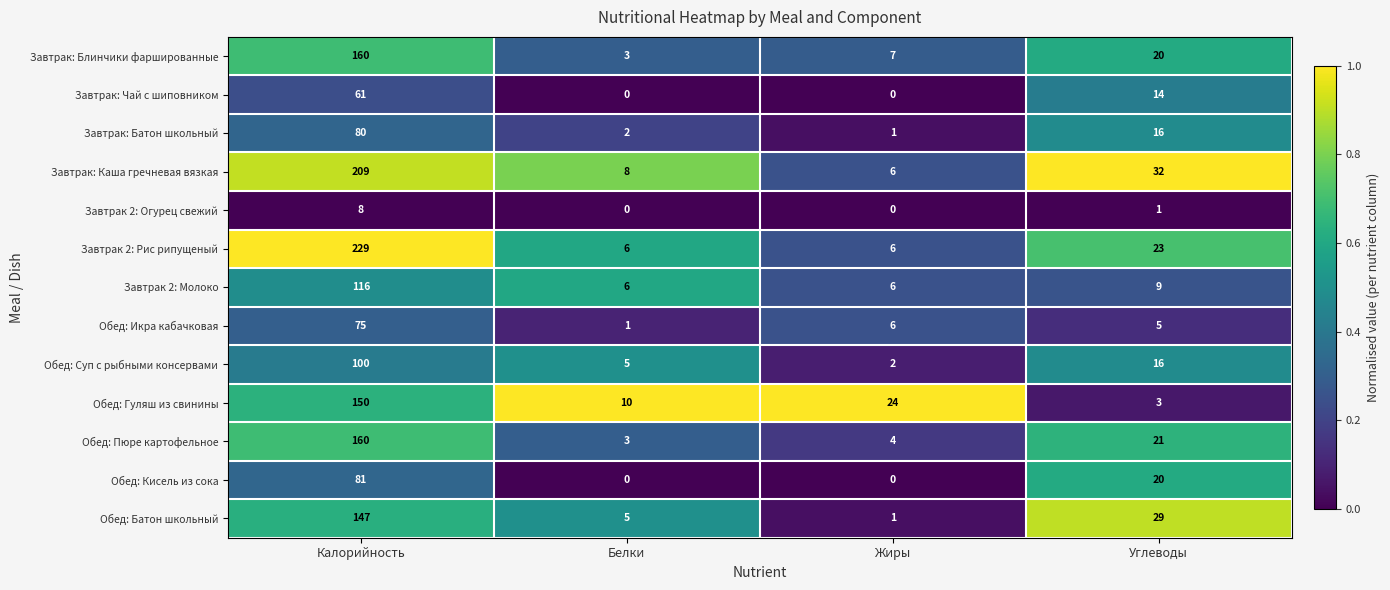

Which series has the largest total across all categories?

Завтрак 2: Рис рипущеный